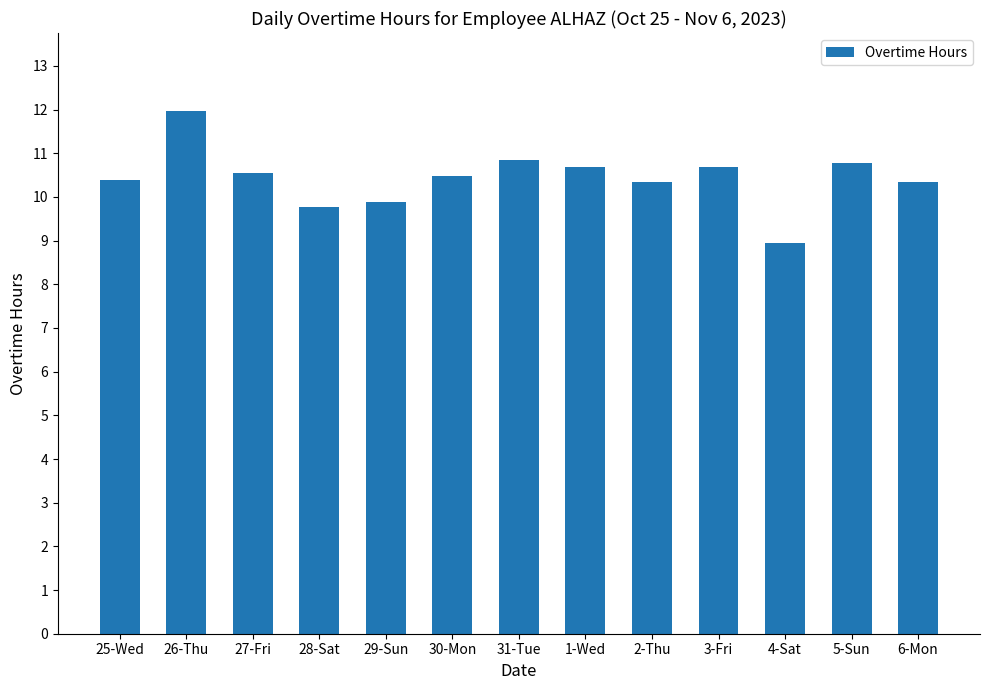

How many values exceed 10?

10